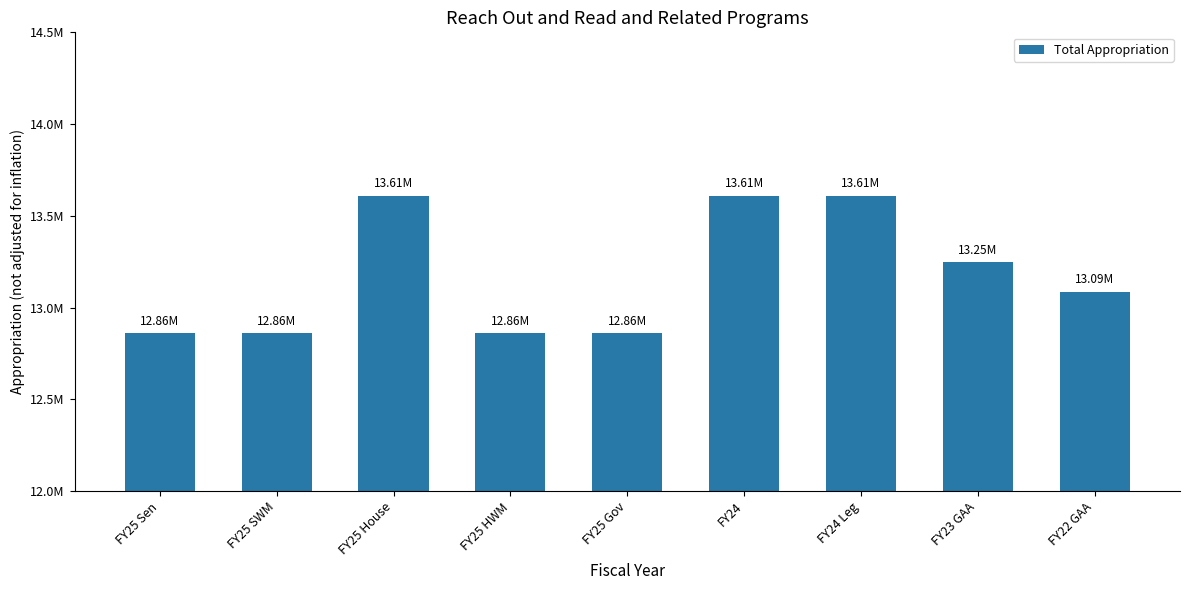

What is the label of the 8th bar from the right?

FY25 SWM